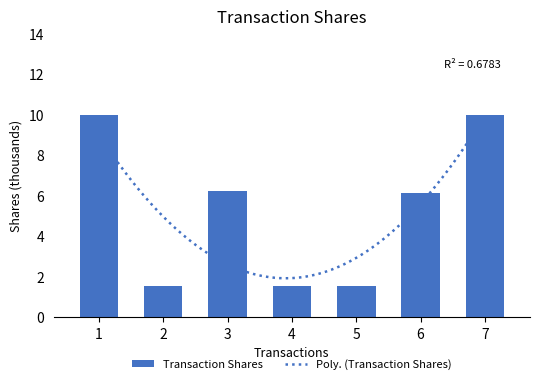

What is the difference between the second highest and minimum values?

8.5